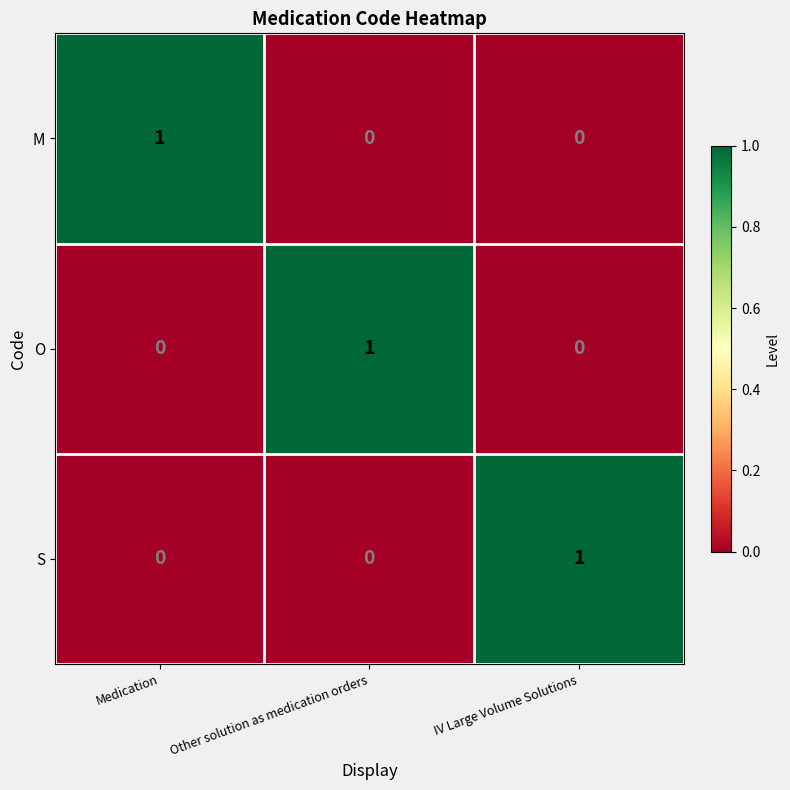

Reading left to right, list all the values displayed in this chart.

M: Medication=1	Other solution as medication orders=0	IV Large Volume Solutions=0
O: Medication=0	Other solution as medication orders=1	IV Large Volume Solutions=0
S: Medication=0	Other solution as medication orders=0	IV Large Volume Solutions=1